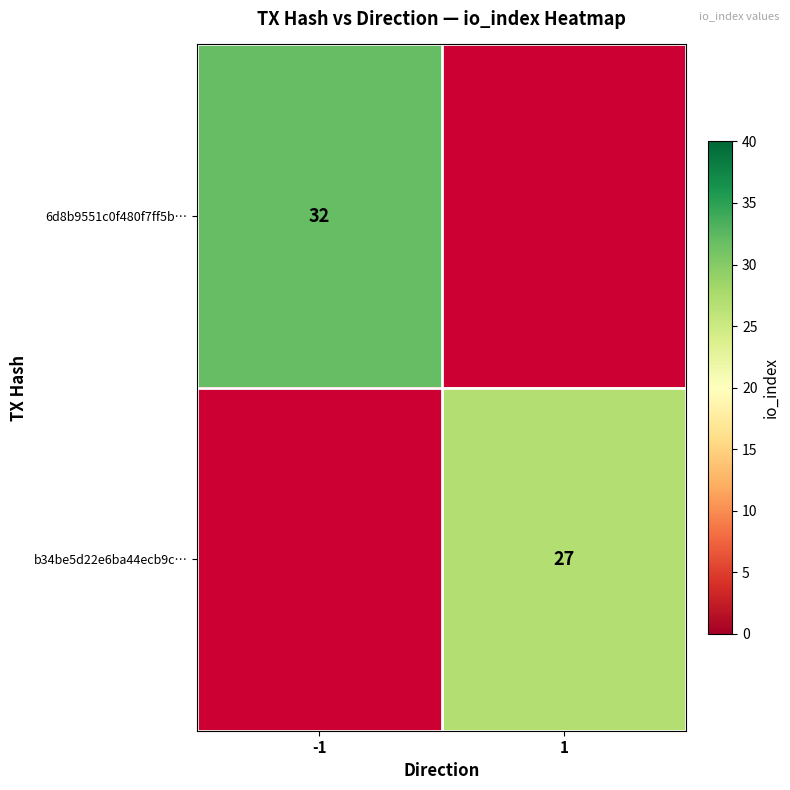

At how many categories does at least one series exceed 30?

1